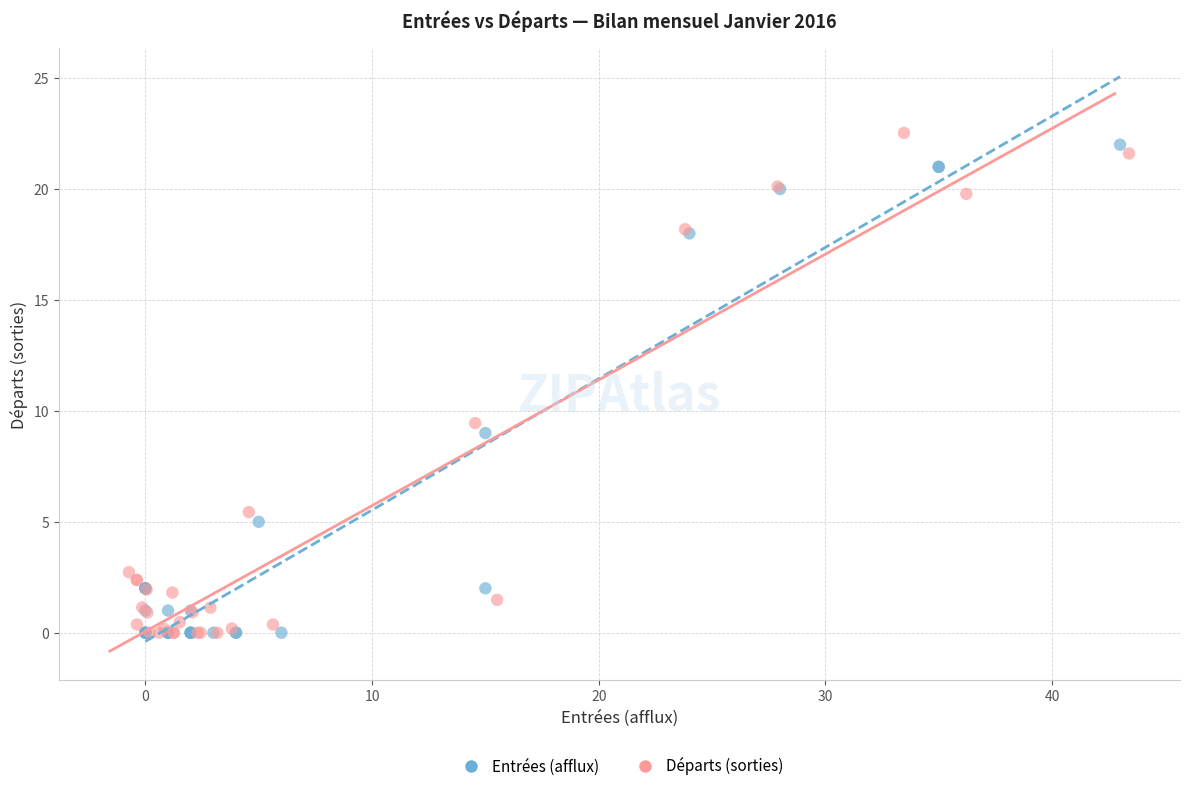

What are all the series names shown in the legend?

Entrées (afflux), Départs (sorties)